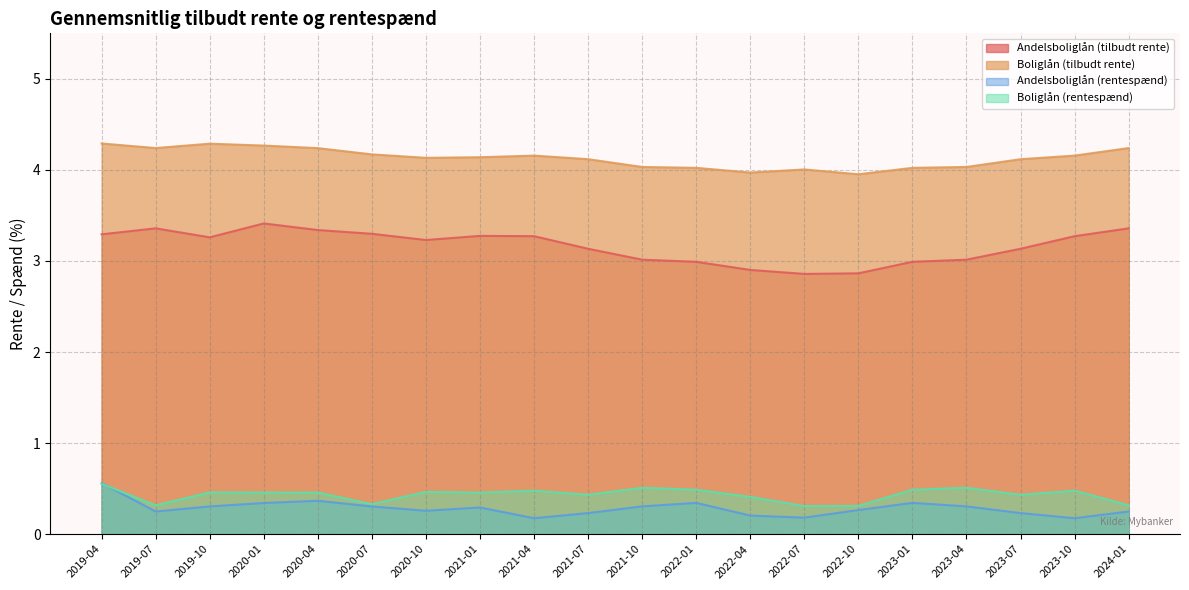

How many data points in Boliglån (tilbudt rente) are above 4?

18